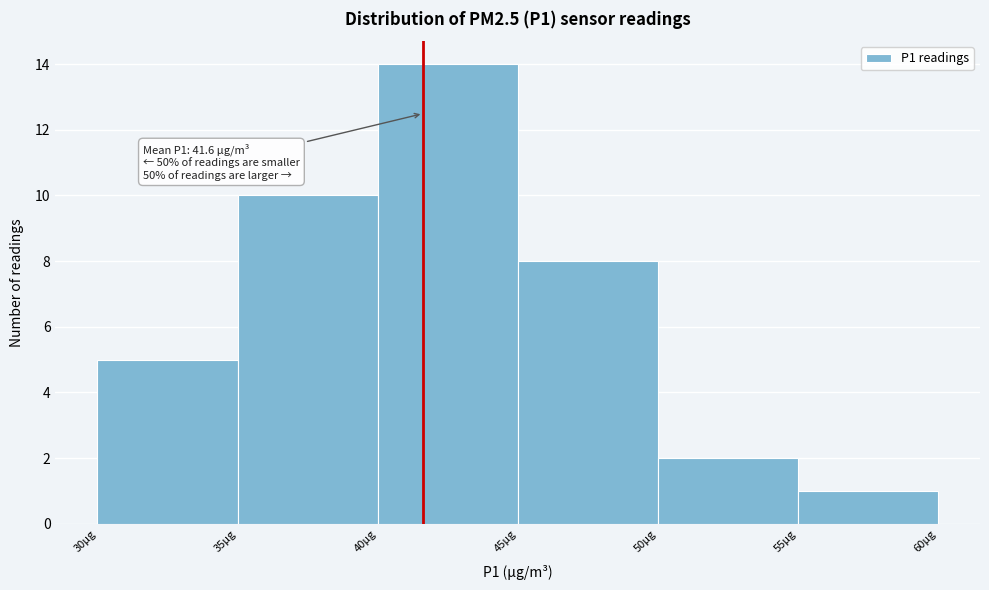

Which range on the x-axis has the tallest bar?

40 to 45